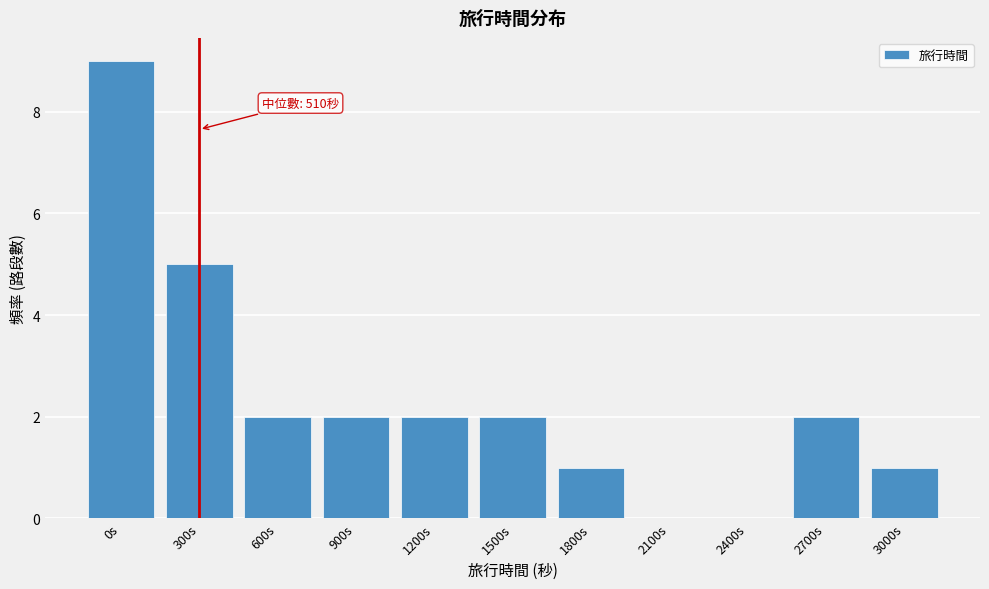

Reading left to right, transcribe all the data shown in this chart.

0s=9	300s=5	600s=2	900s=2	1200s=2	1500s=2	1800s=1	2100s=0	2400s=0	2700s=2	3000s=1